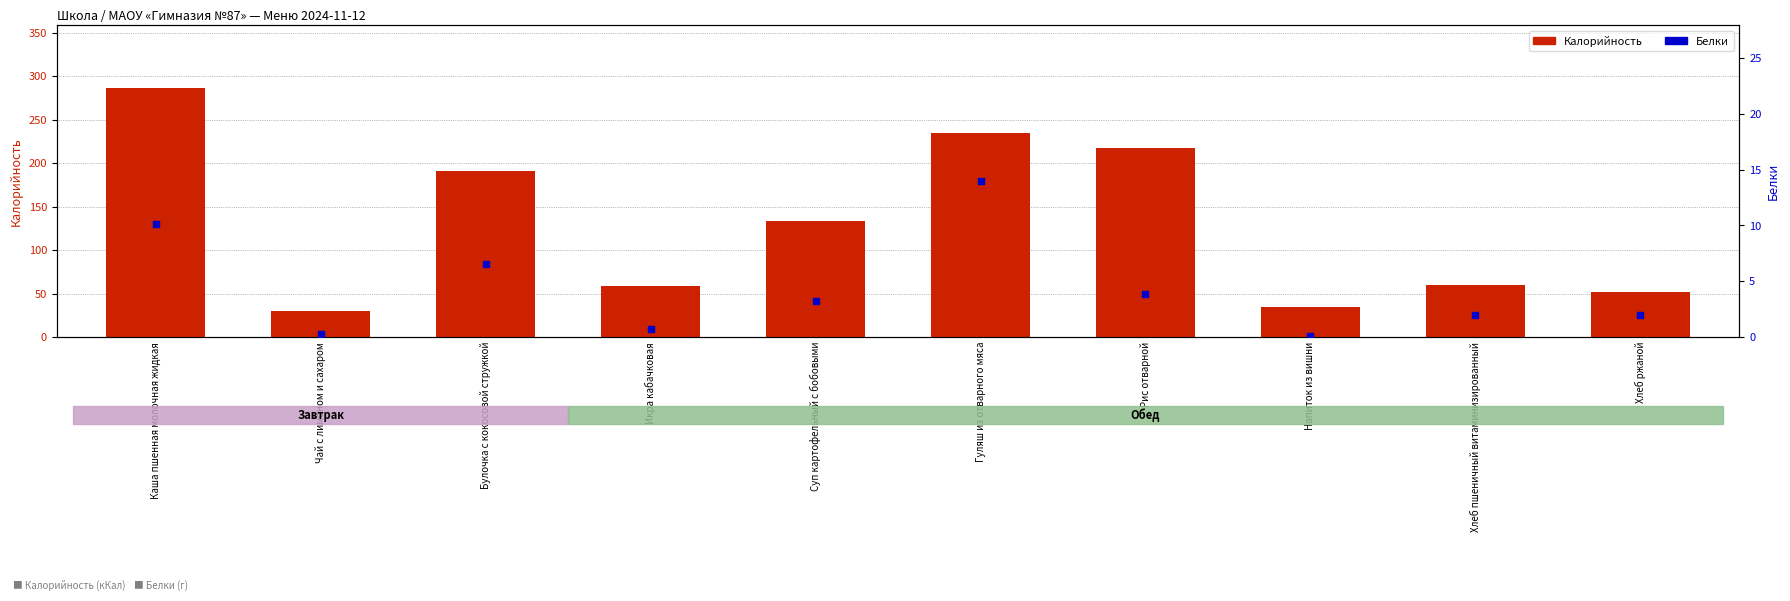

Rank the series at Хлеб ржаной from highest to lowest value.

Калорийность, Белки